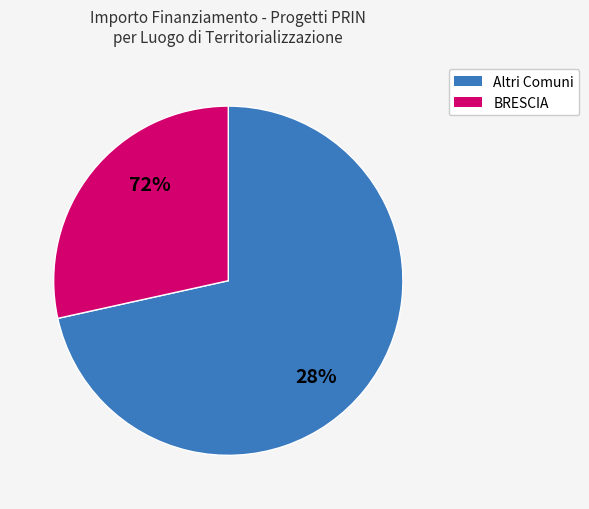

True or false: BRESCIA (D53D23001350006) accounts for 11% of the total.

False